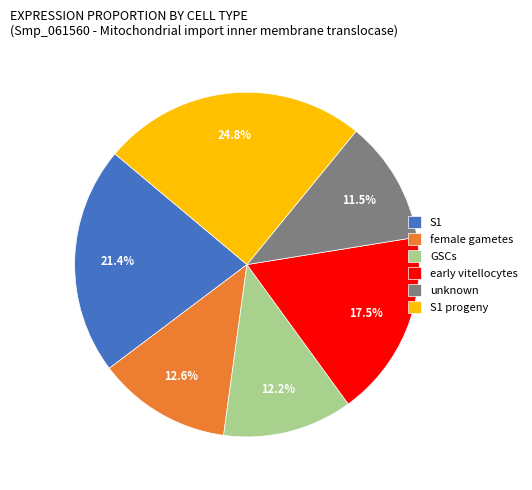

Which category has the smallest portion of the pie?

unknown